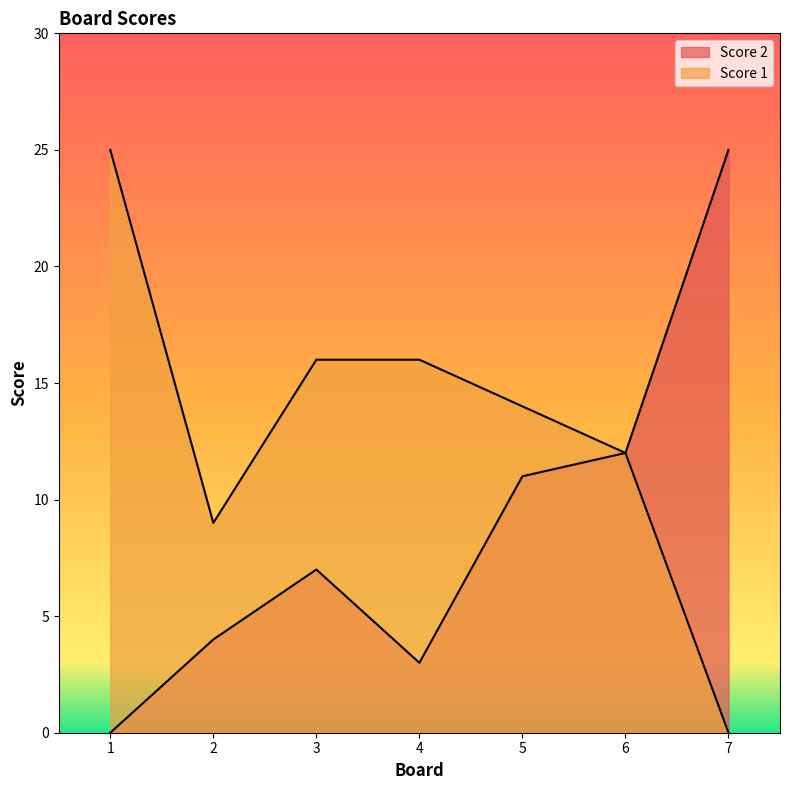

What are all the series names shown in the legend?

Score 2, Score 1